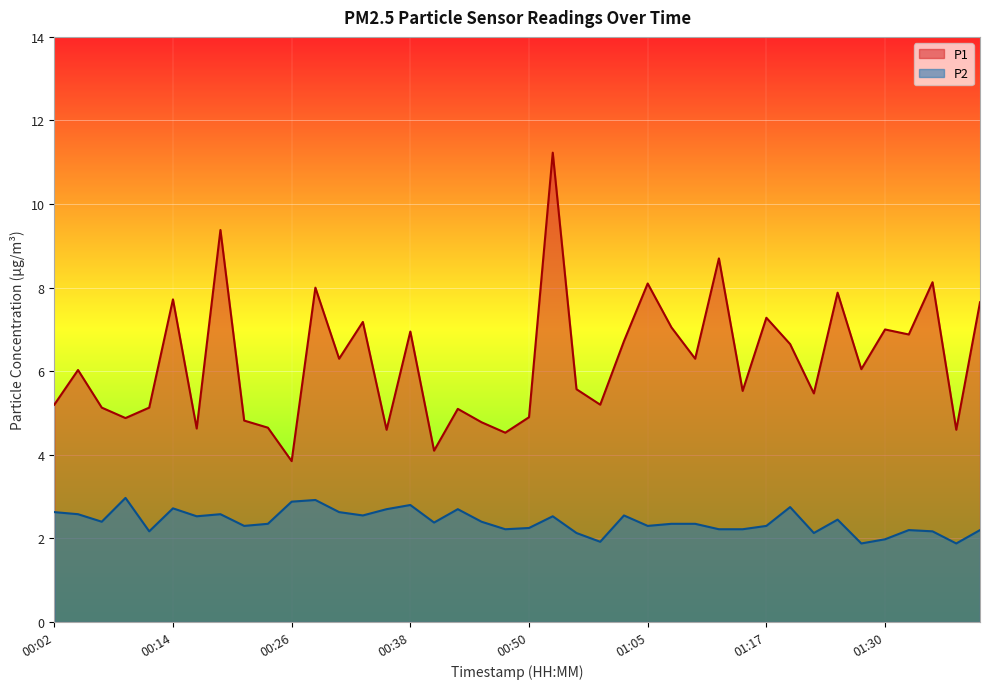

What is the total value across all series at 01:25?

10.3